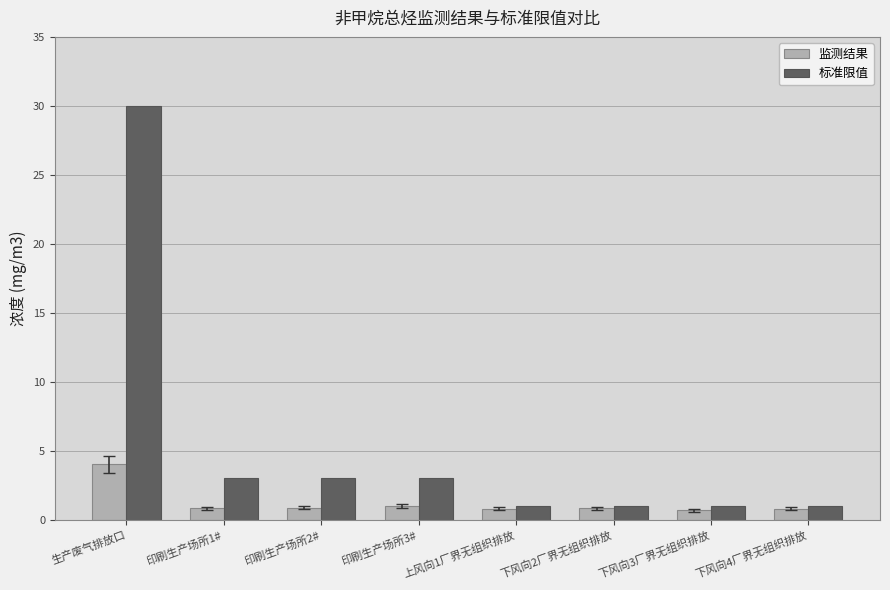

List the series in order of their peak value, highest first.

标准限值, 监测结果